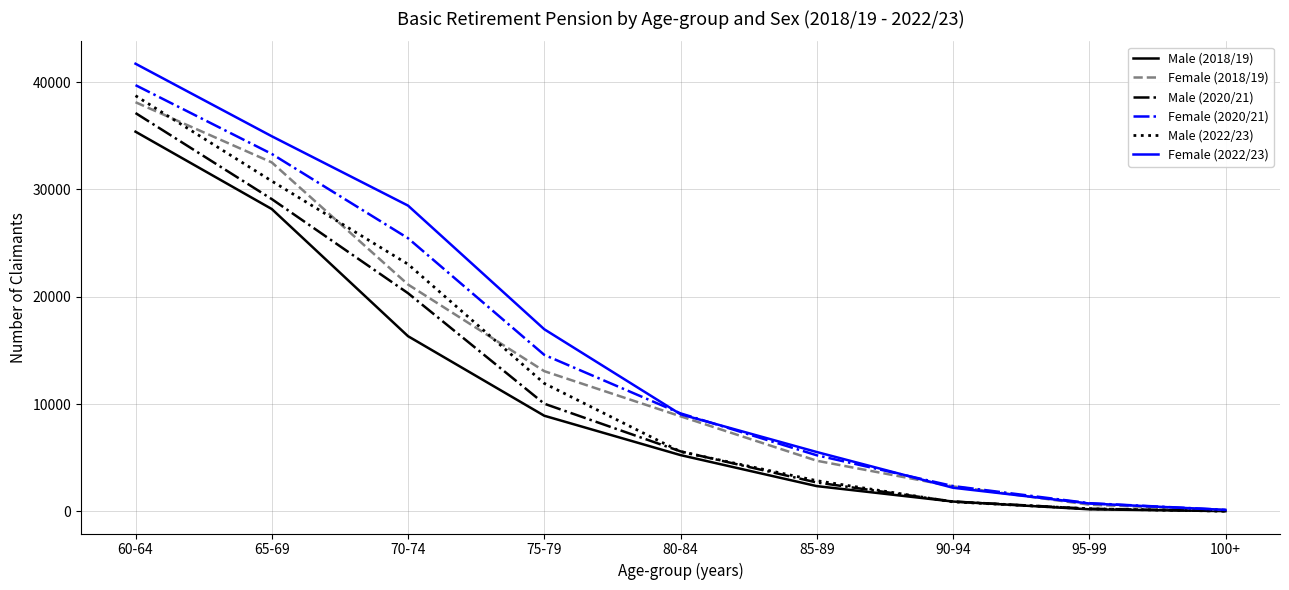

The value of Female (2018/19) at 85-89 is 4719. True or false?

True